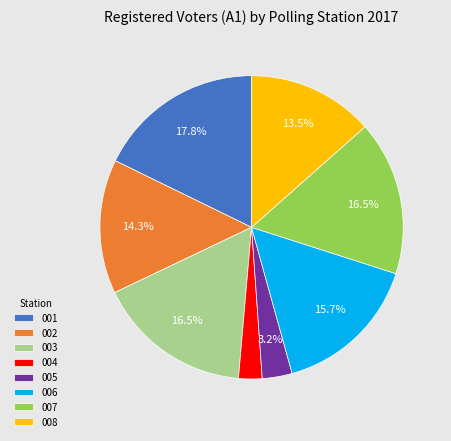

The 006 slice represents 24% of the pie. True or false?

False